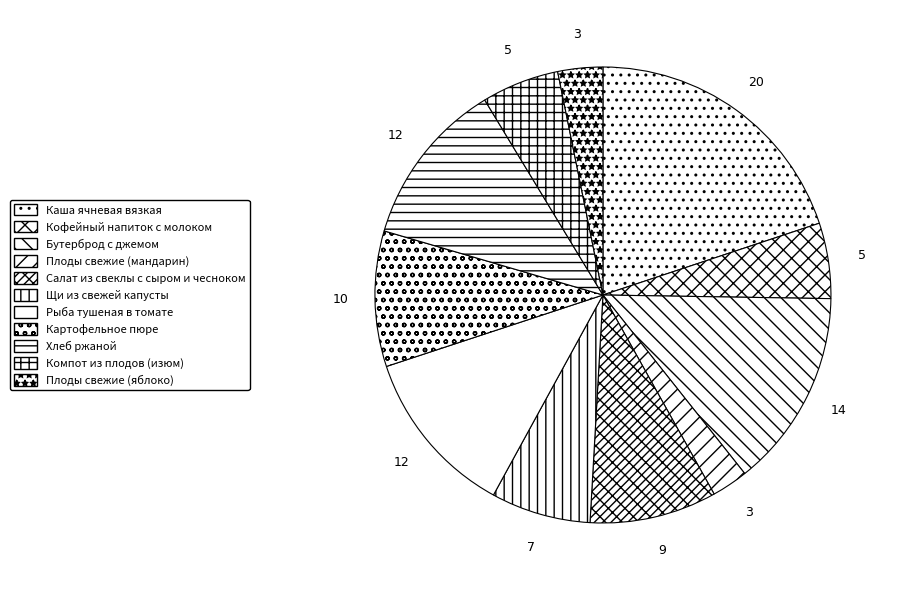

How many segments does this pie chart have?

11